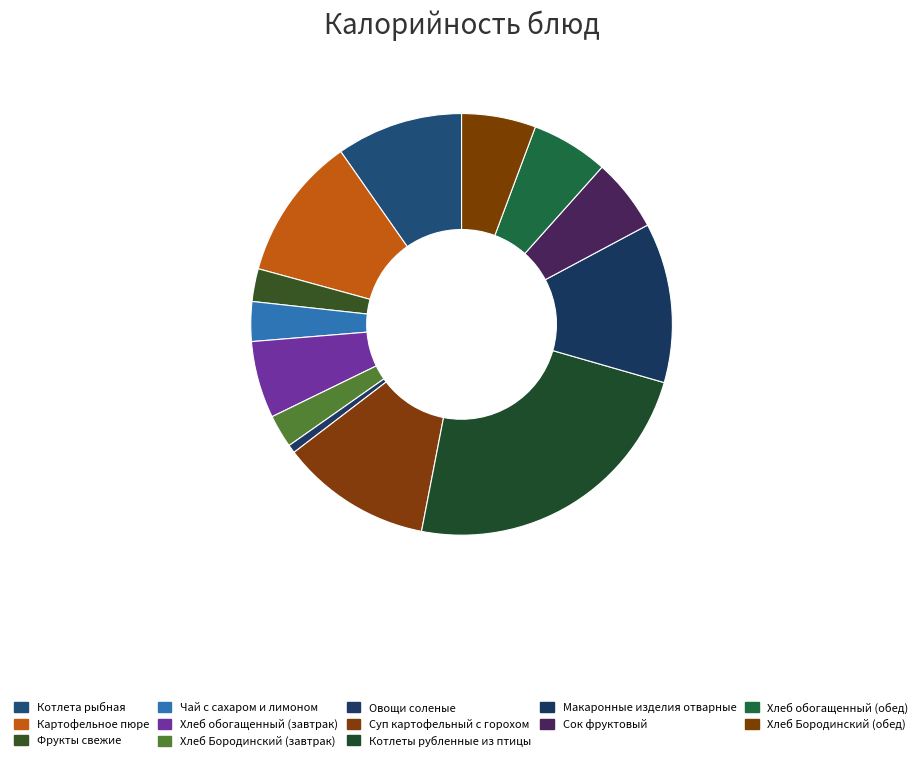

True or false: Картофельное пюре accounts for 1% of the total.

False